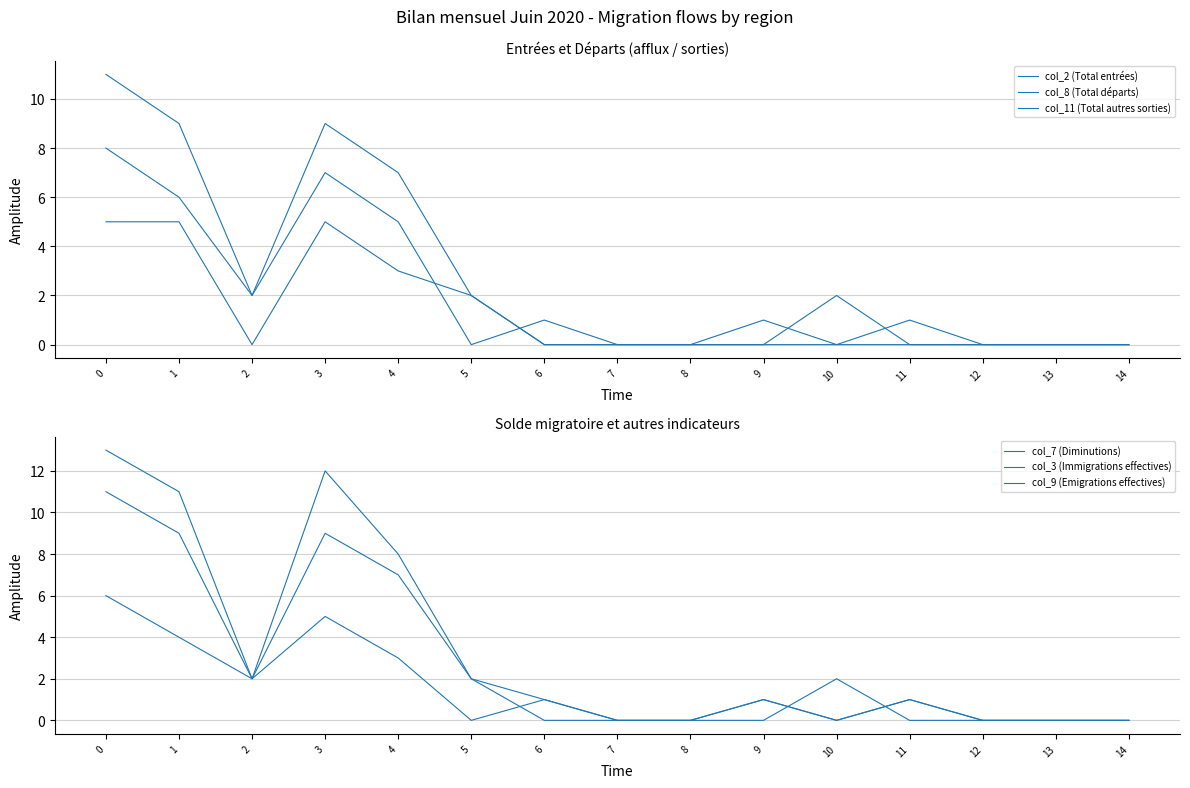

At which category does col_11 (Total autres sorties) reach its first local peak?

3